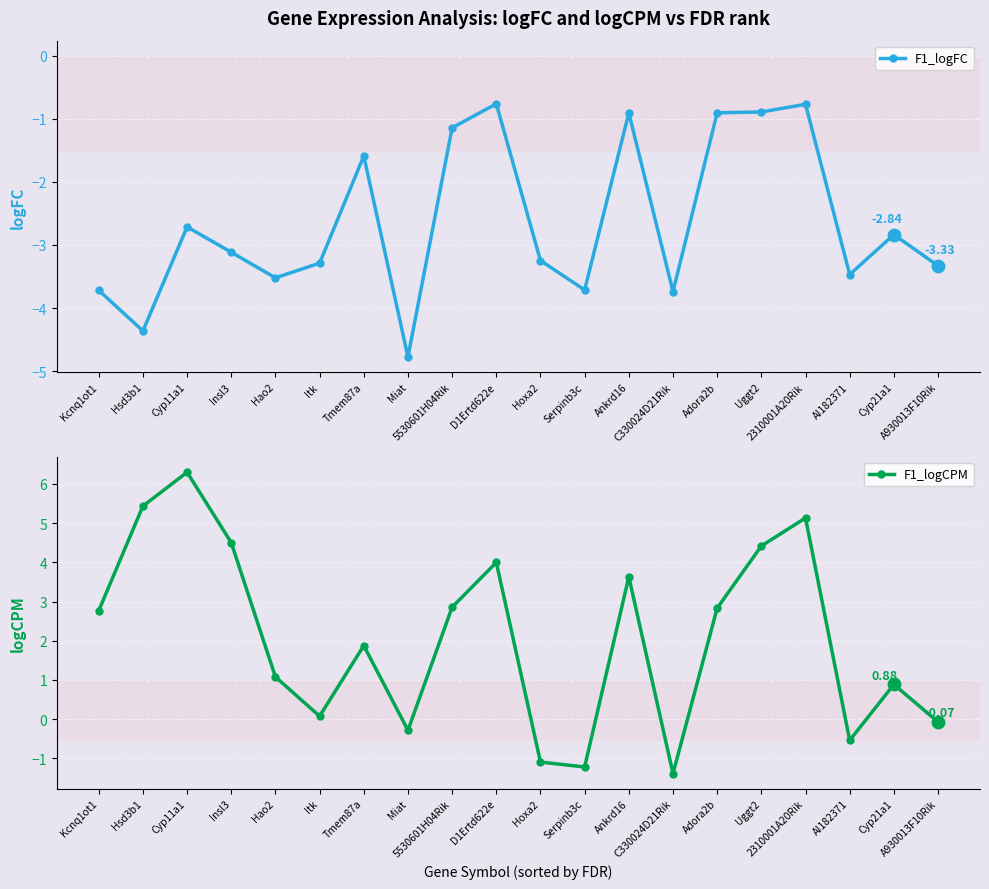

Is the value of F1_logFC at Tmem87a greater than the value of F1_logCPM at Cyp11a1?

No